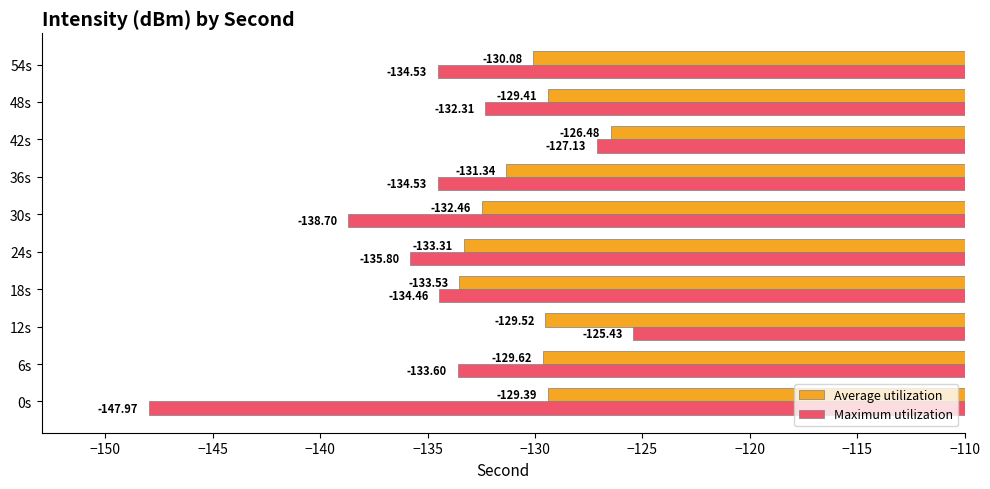

Rank the series by their average value, from highest to lowest.

Average utilization, Maximum utilization